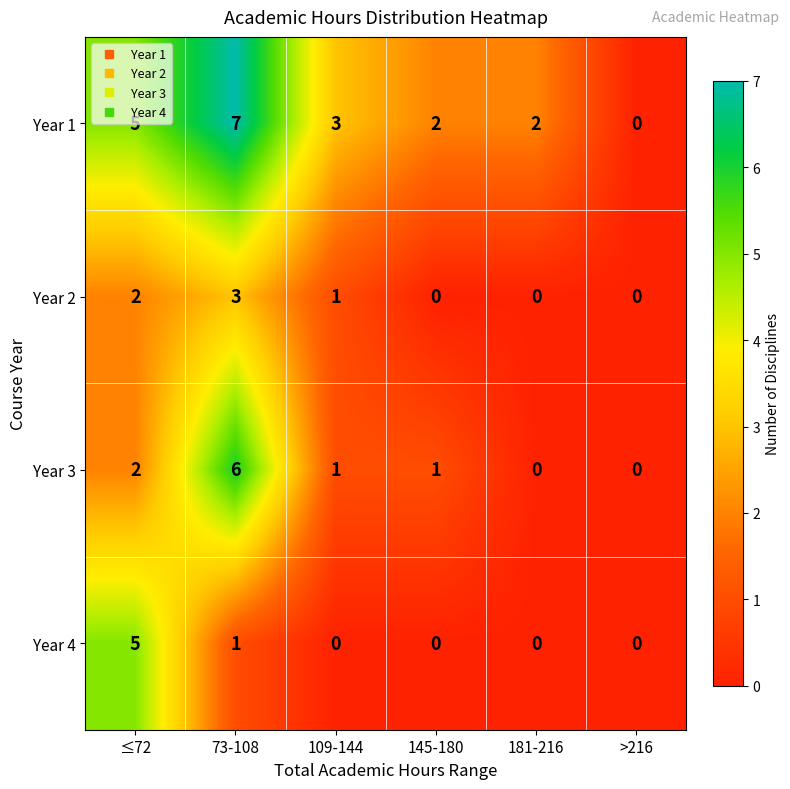

What is the total value across all series at 109-144?

5